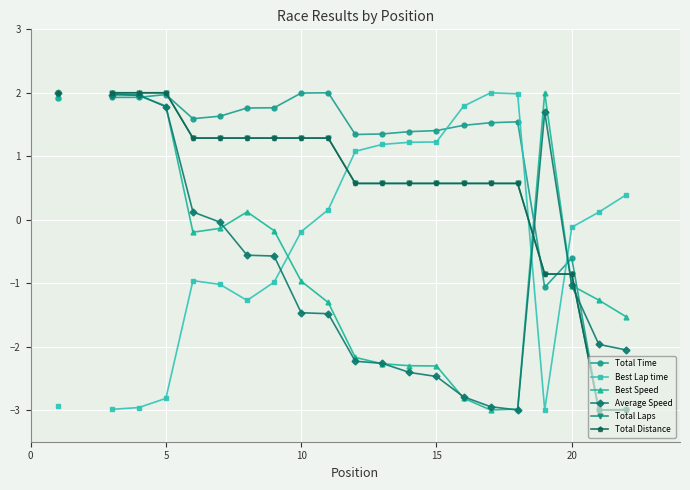

What is the difference between the maximum and second lowest values in the Total Distance series?

5.0